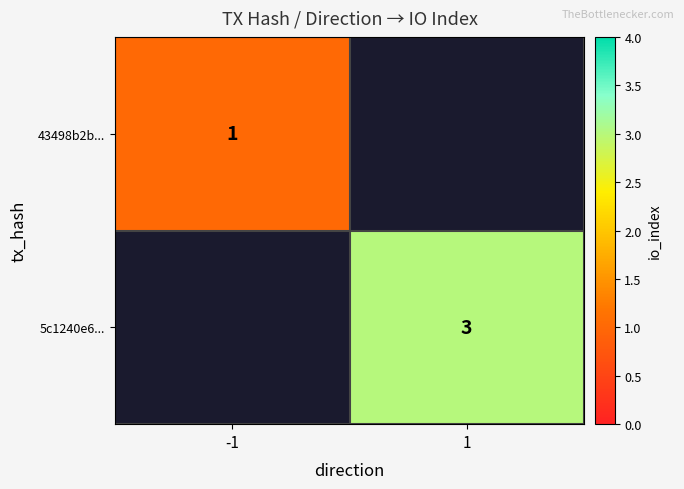

The 5c1240e6... series shows 3 at 1. True or false?

True